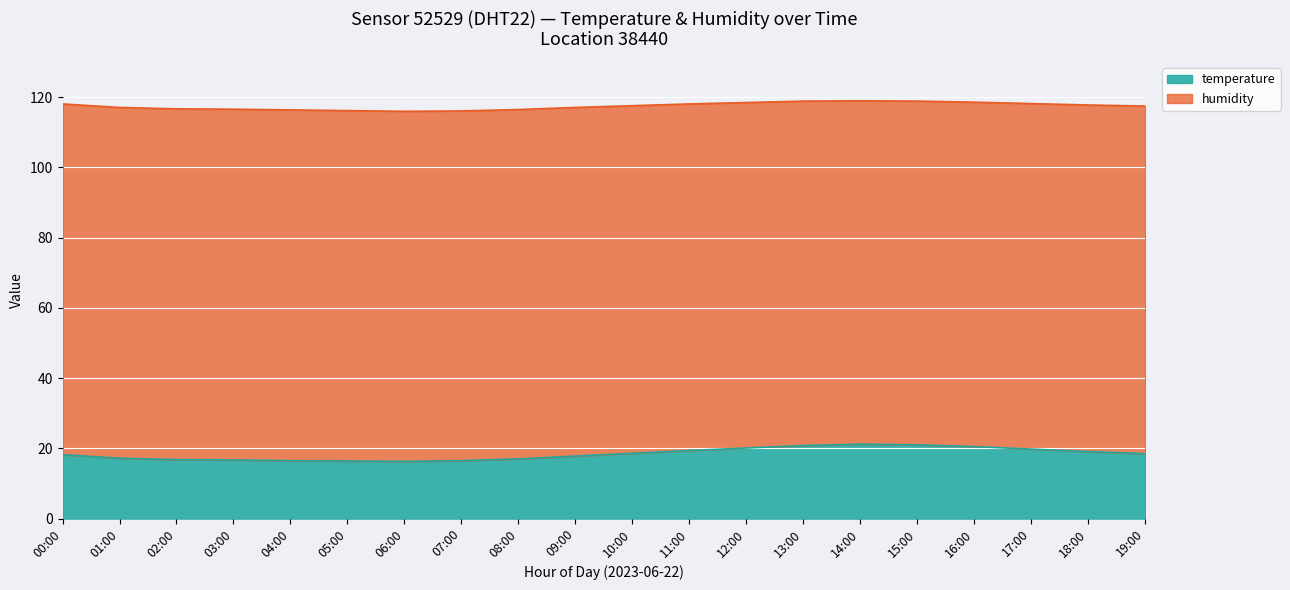

What is the change in value from 12:00 to 13:00?

+0.7